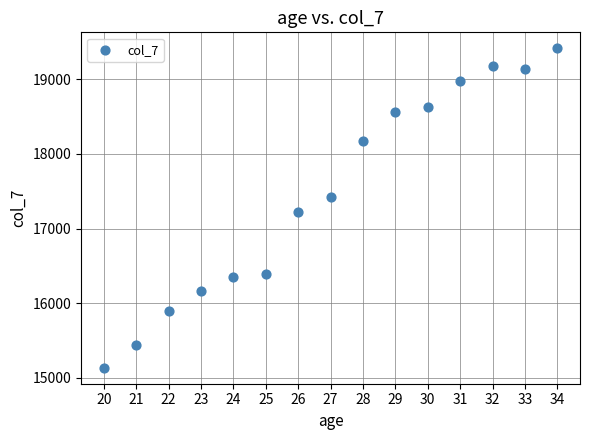

What is the range of Y values (max minus min)?

4286